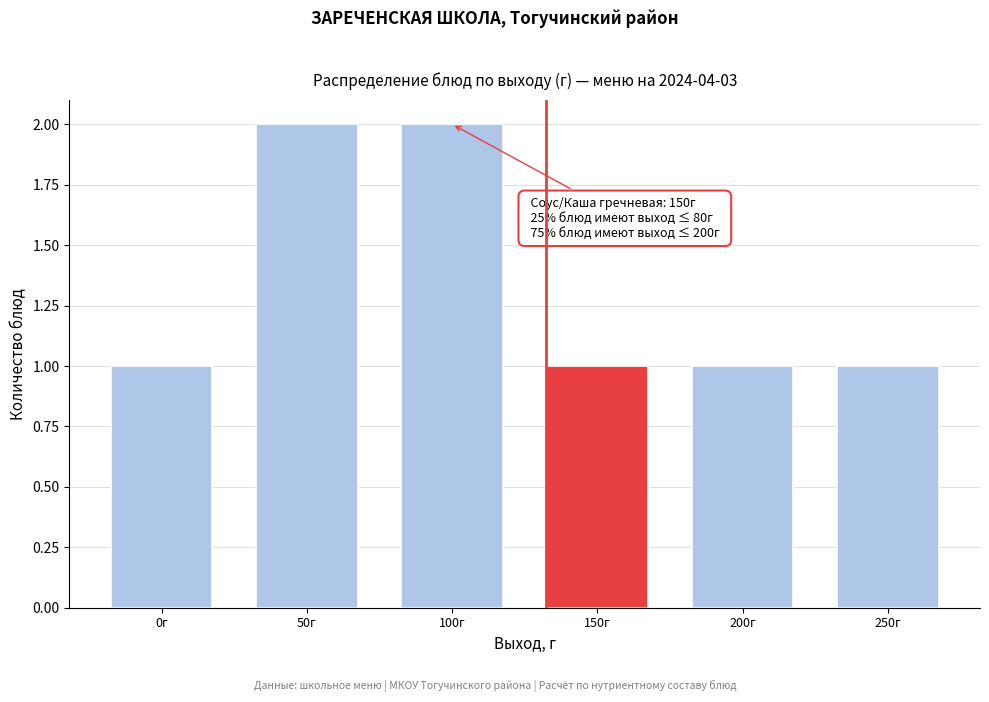

Reading left to right, what are all the values shown in this chart?

1	2	2	1	1	1